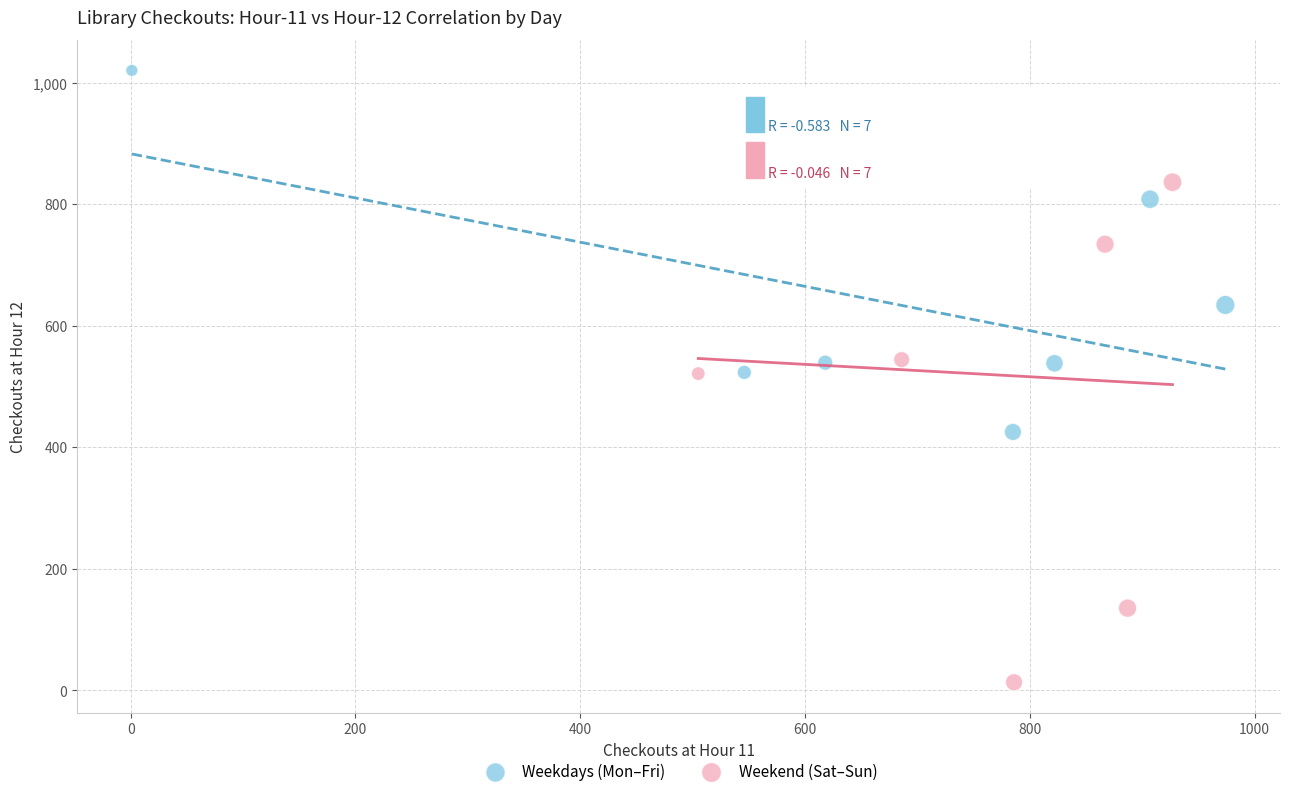

Which series has the widest spread of Y values?

Weekend (Sat–Sun)